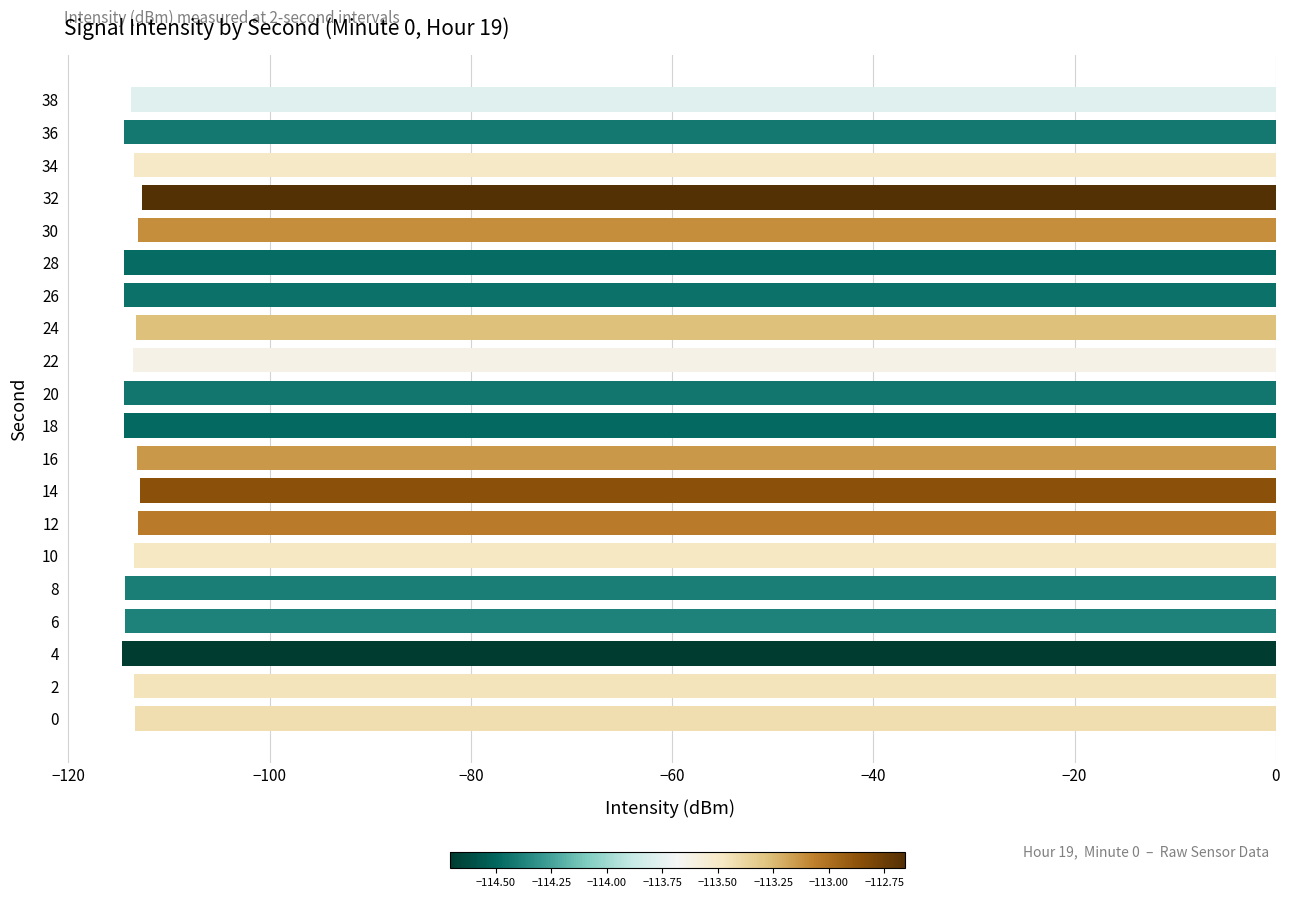

What is the difference between the second highest and minimum values?

1.8